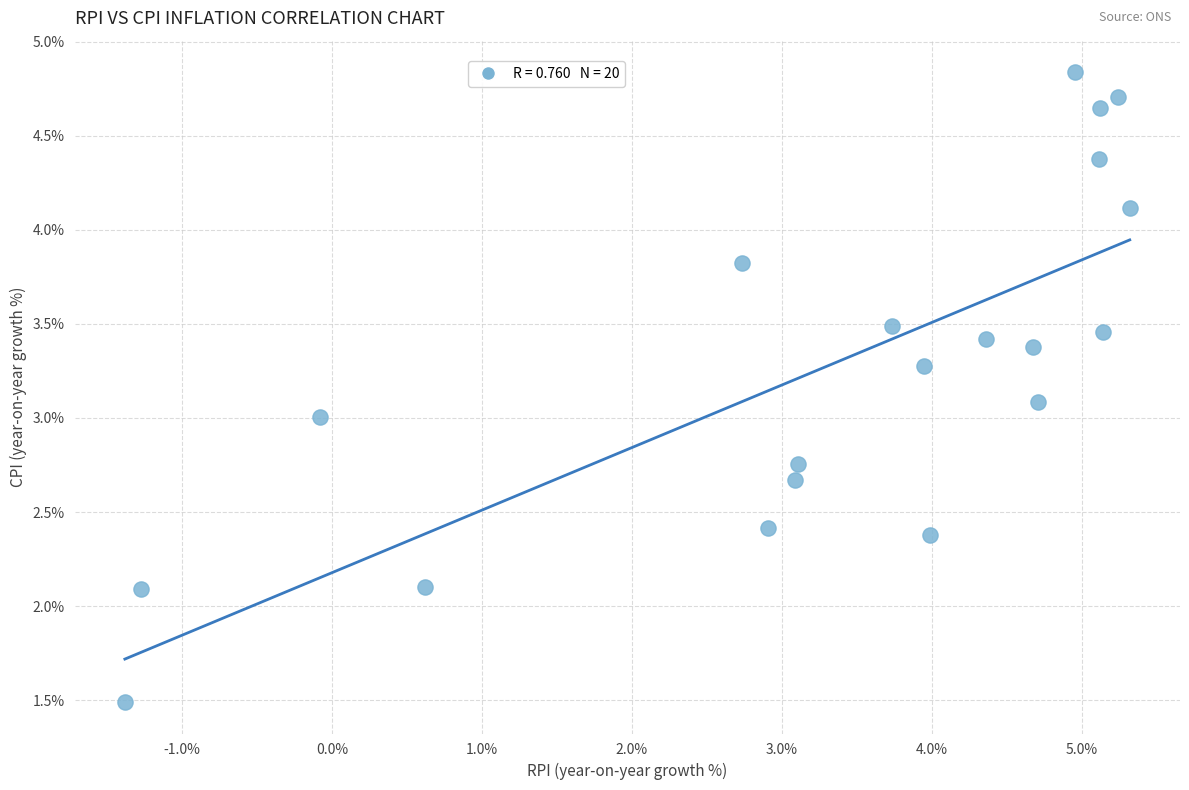

What is the range of X values (max minus min)?

6.7